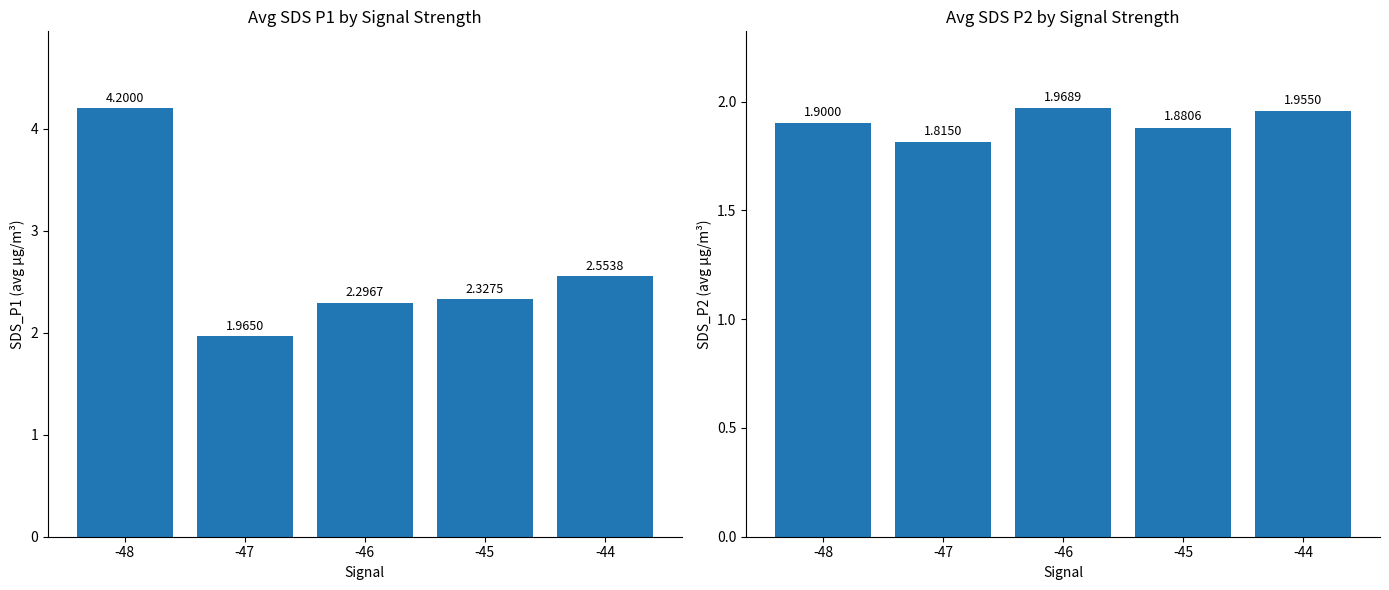

What is the average value of the Avg SDS_P1 series?

2.7